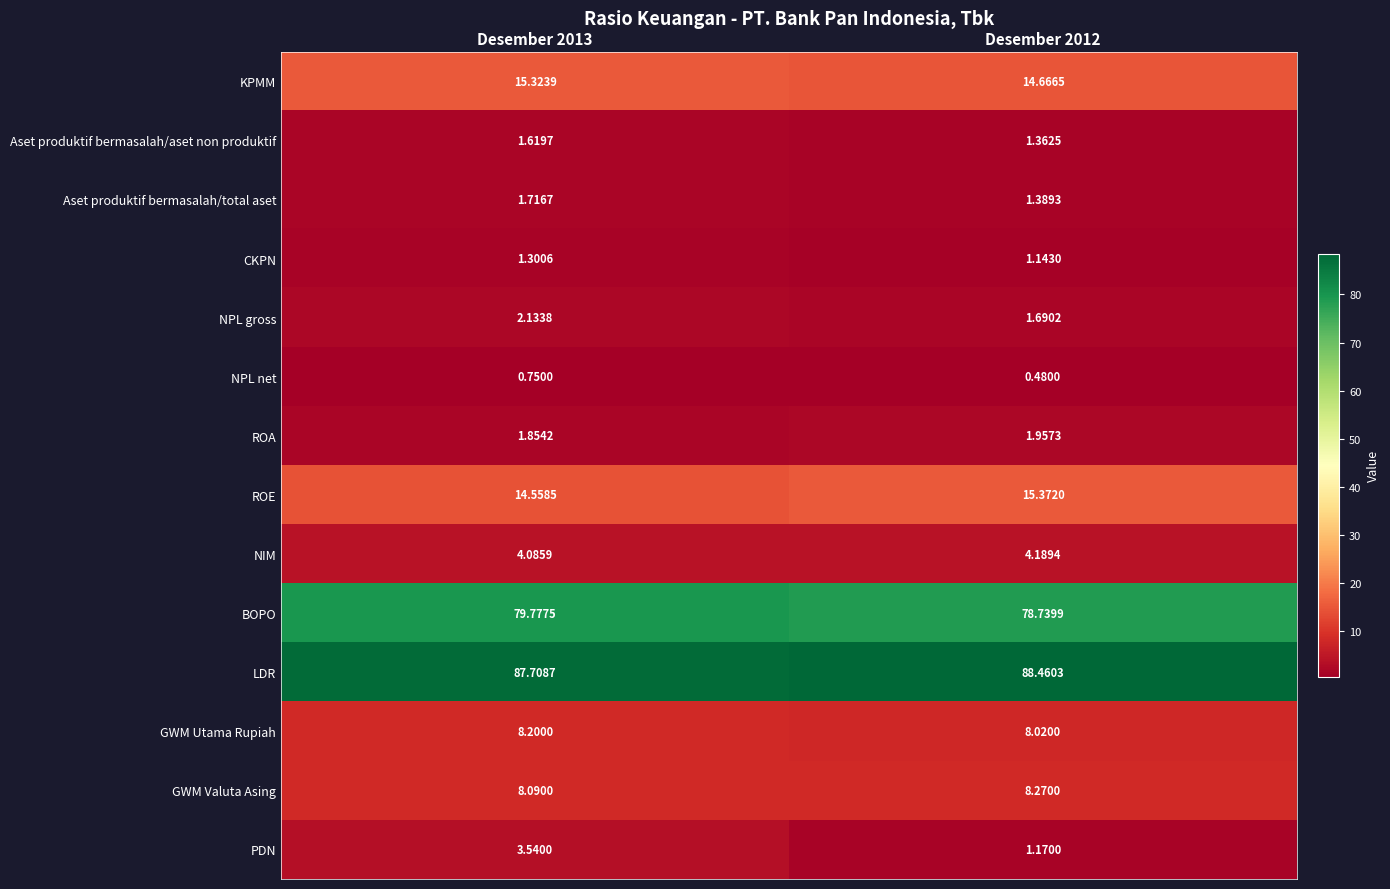

List the series in order of their peak value, highest first.

LDR, BOPO, ROE, KPMM, GWM Valuta Asing, GWM Utama Rupiah, NIM, PDN, NPL gross, ROA, Aset produktif bermasalah/total aset, Aset produktif bermasalah/aset non produktif, CKPN, NPL net